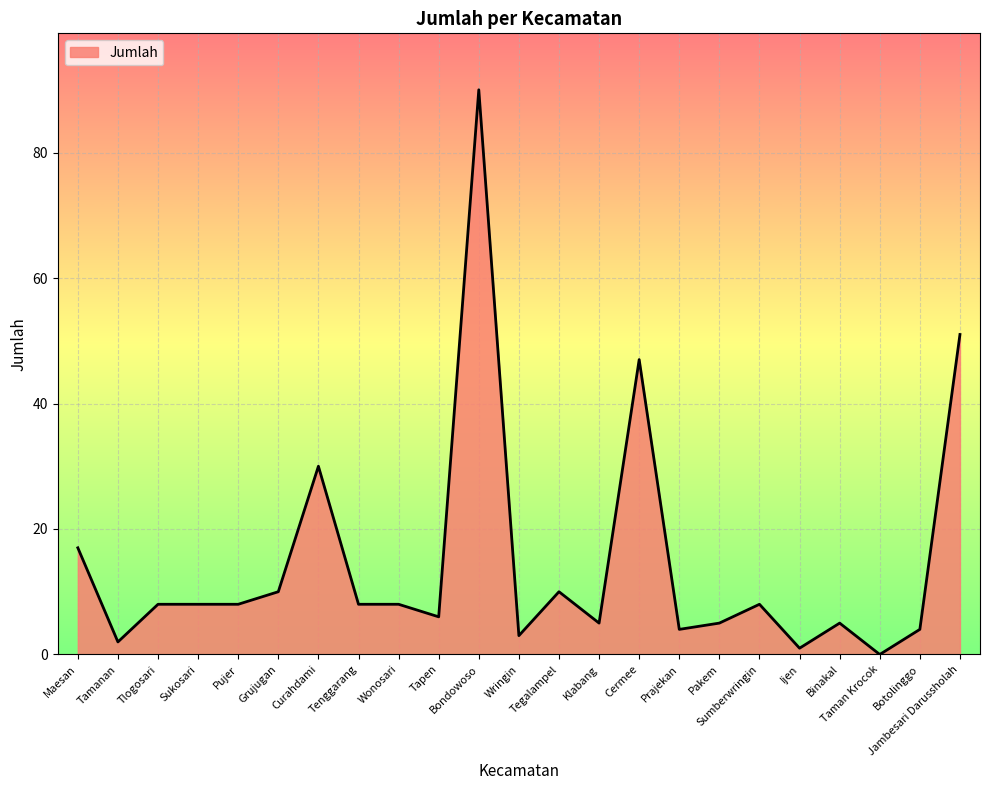

What is the difference between the maximum and minimum values?

90